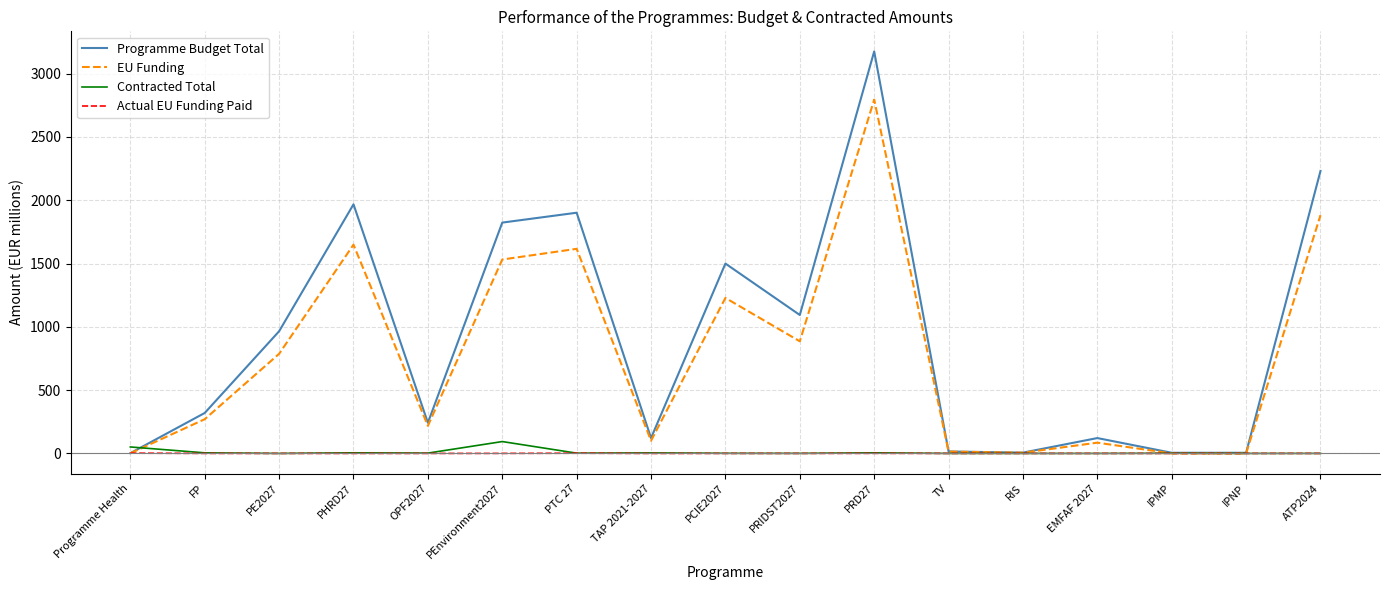

Is it true that Actual EU Funding Paid equals 0.0 at EMFAF 2027?

True